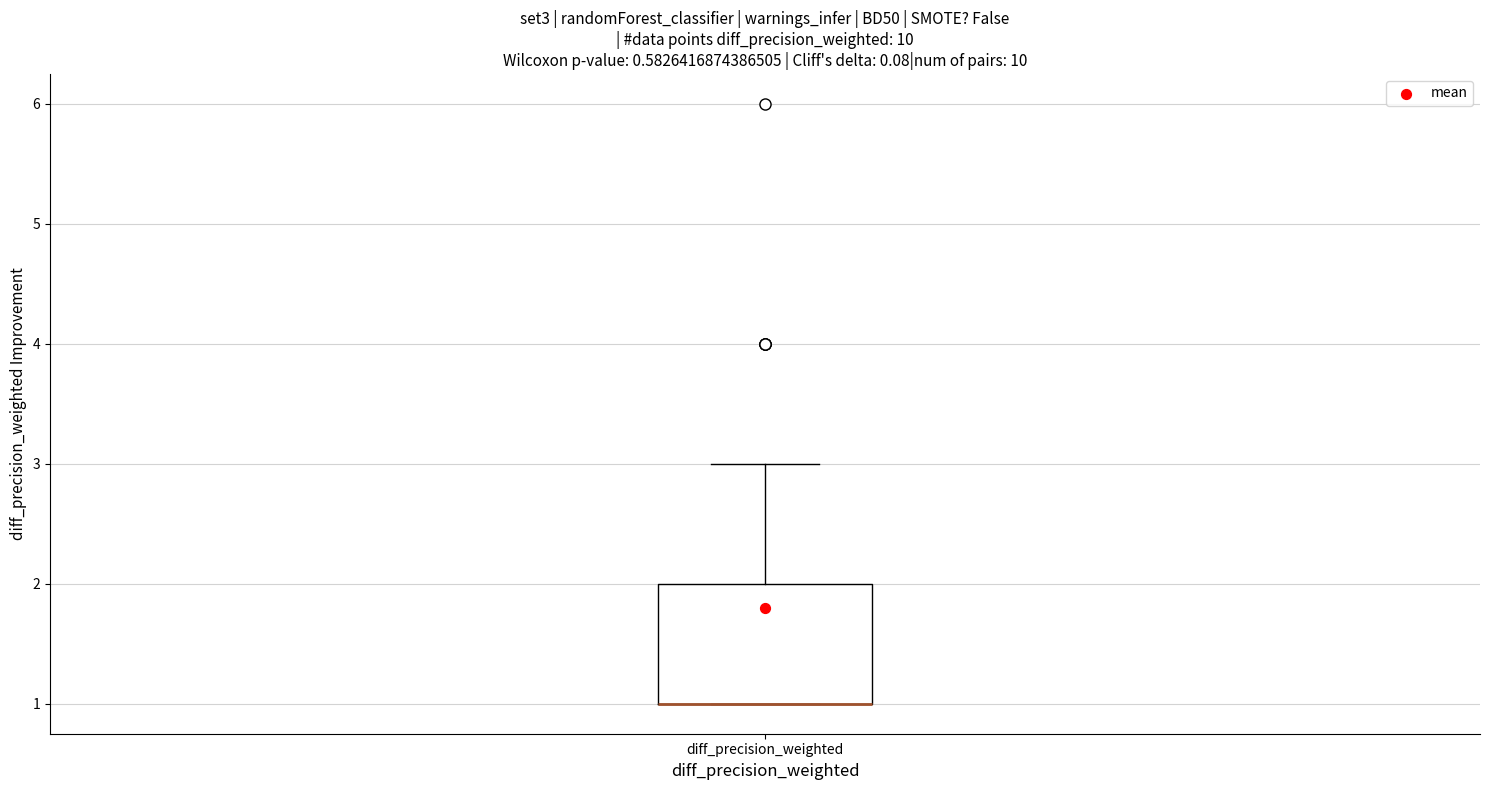

Where is the upper edge of the box for diff_precision_weighted on the y-axis? The values are not printed on the chart, so give them approximately, as read against the axis.

2